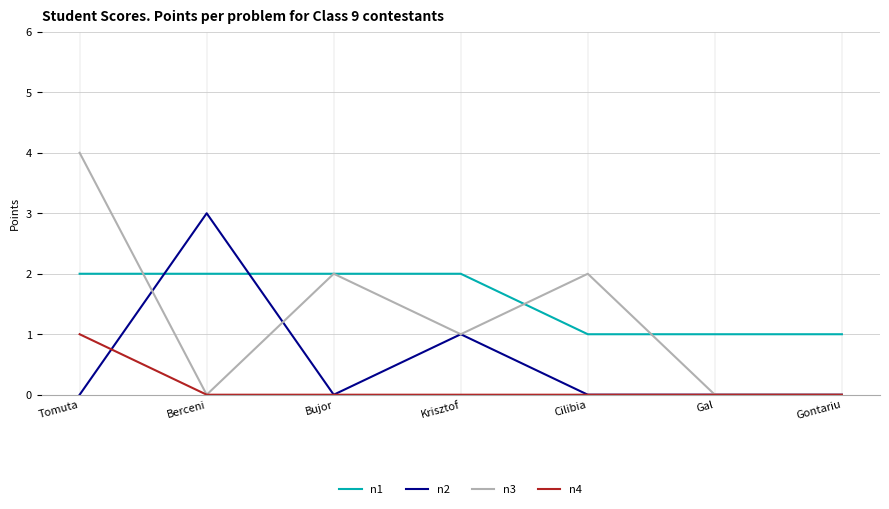

True or false: n2 and n3 cross at least once.

True